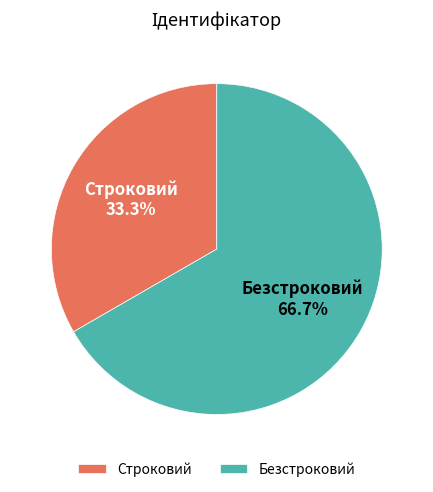

How many segments does this pie chart have?

2